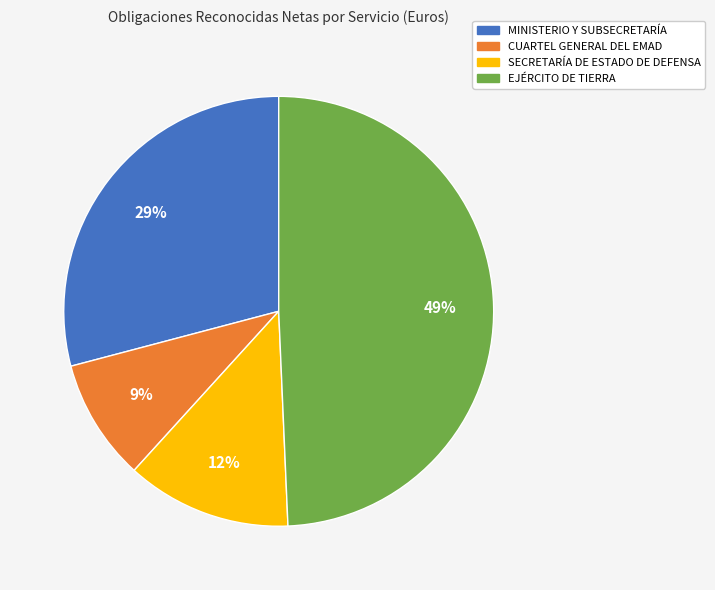

What percentage is the MINISTERIO Y SUBSECRETARÍA slice, to the nearest percent?

29%